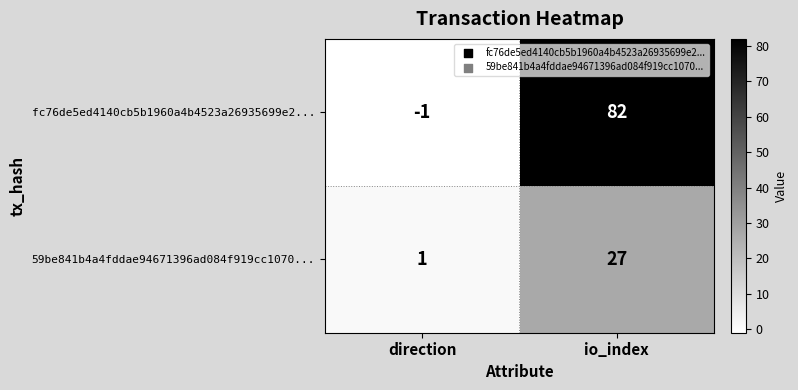

List the series in order of their peak value, lowest first.

59be841b4a4fddae94671396ad084f919cc1070..., fc76de5ed4140cb5b1960a4b4523a26935699e2...